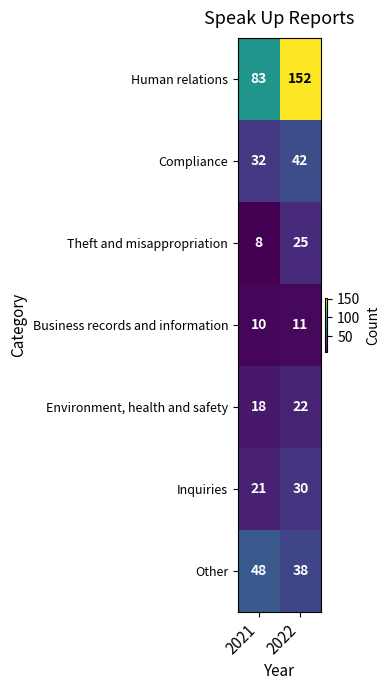

What is the maximum value for Other?

48